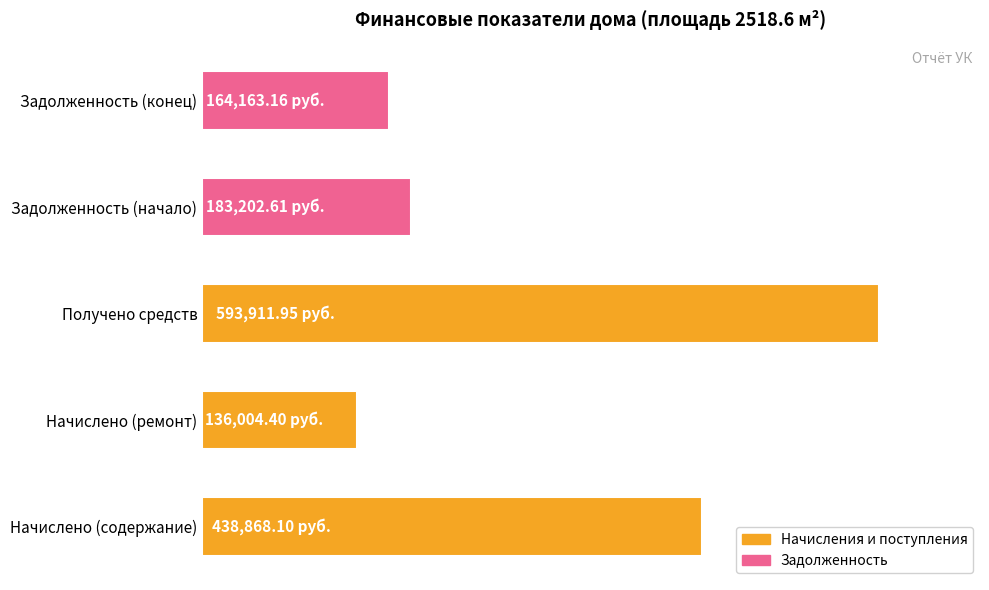

Does the chart contain any negative values?

No